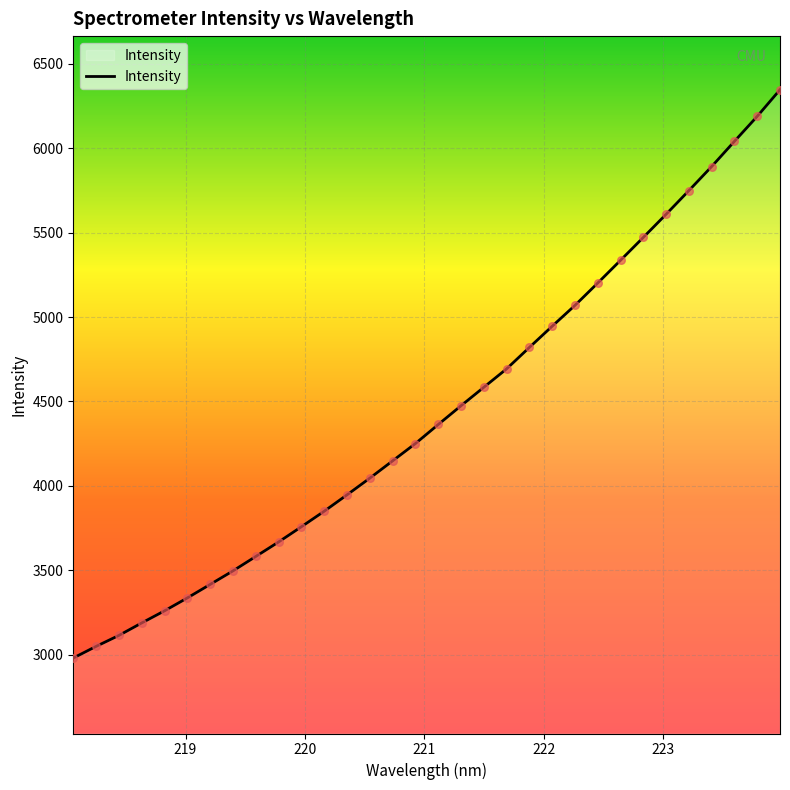

What is the smallest value displayed?

2980.8